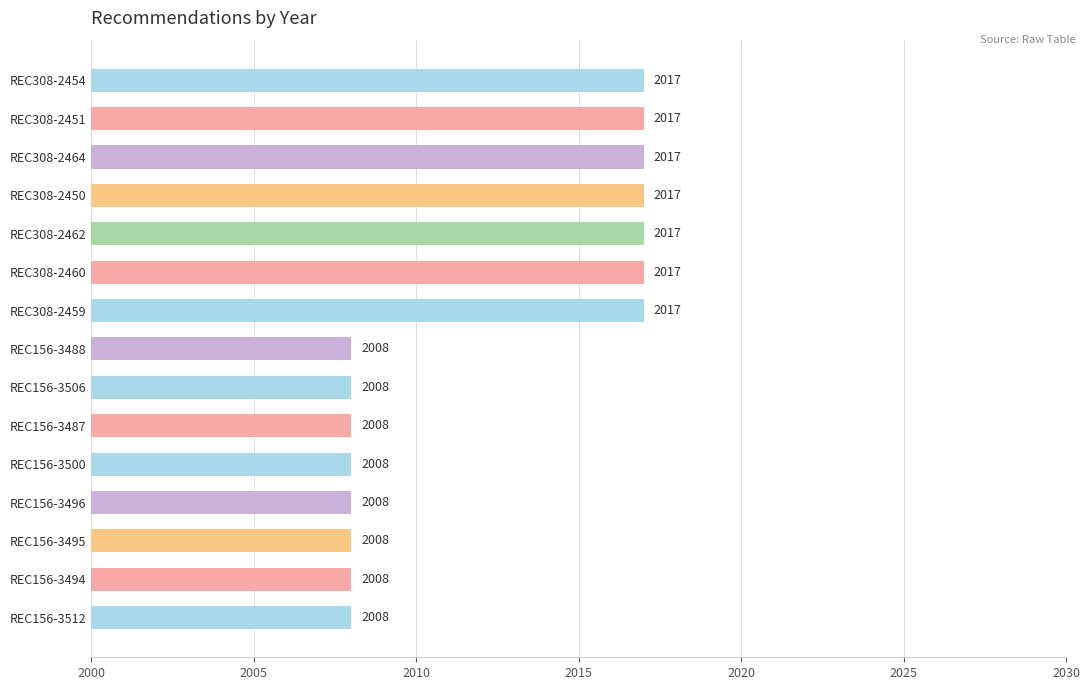

Reading top to bottom, list all the values displayed in this chart.

2017	2017	2017	2017	2017	2017	2017	2008	2008	2008	2008	2008	2008	2008	2008